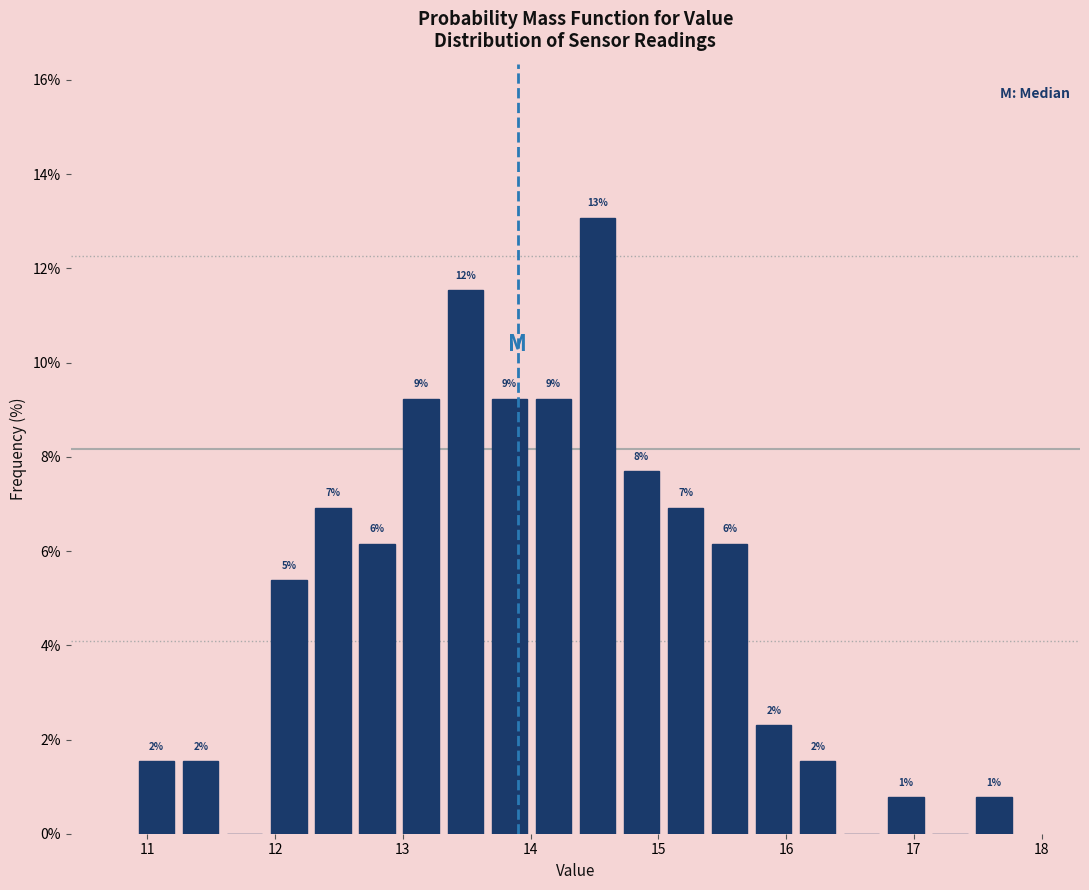

Read against the x-axis, roughly where is the centre of the tallest bar?

14.5